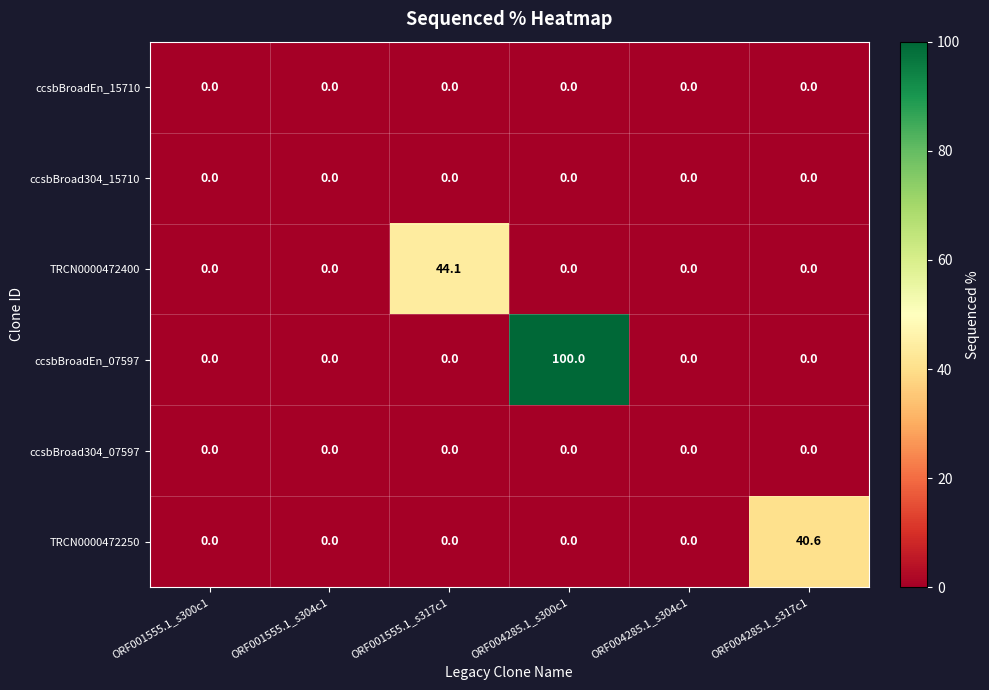

What is the sum of all TRCN0000472250 values?

40.6